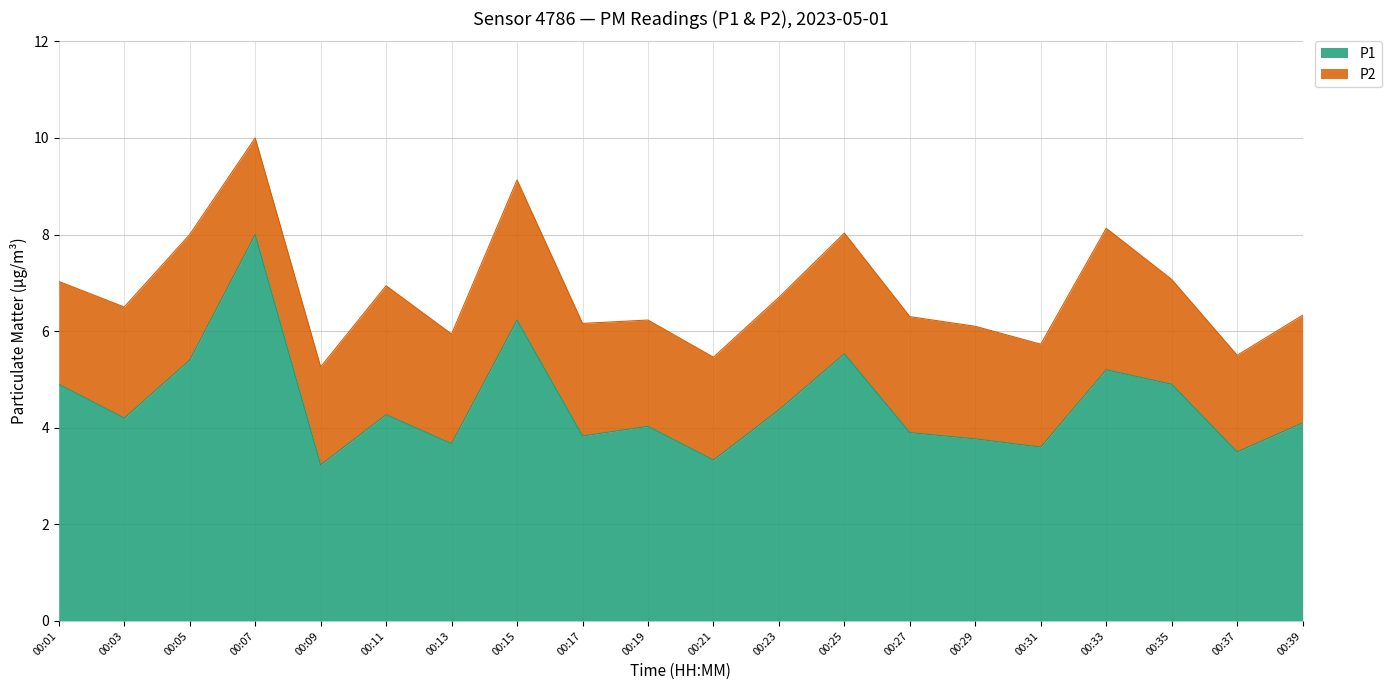

What is the sum of the values at 00:11 and 00:17?

8.1